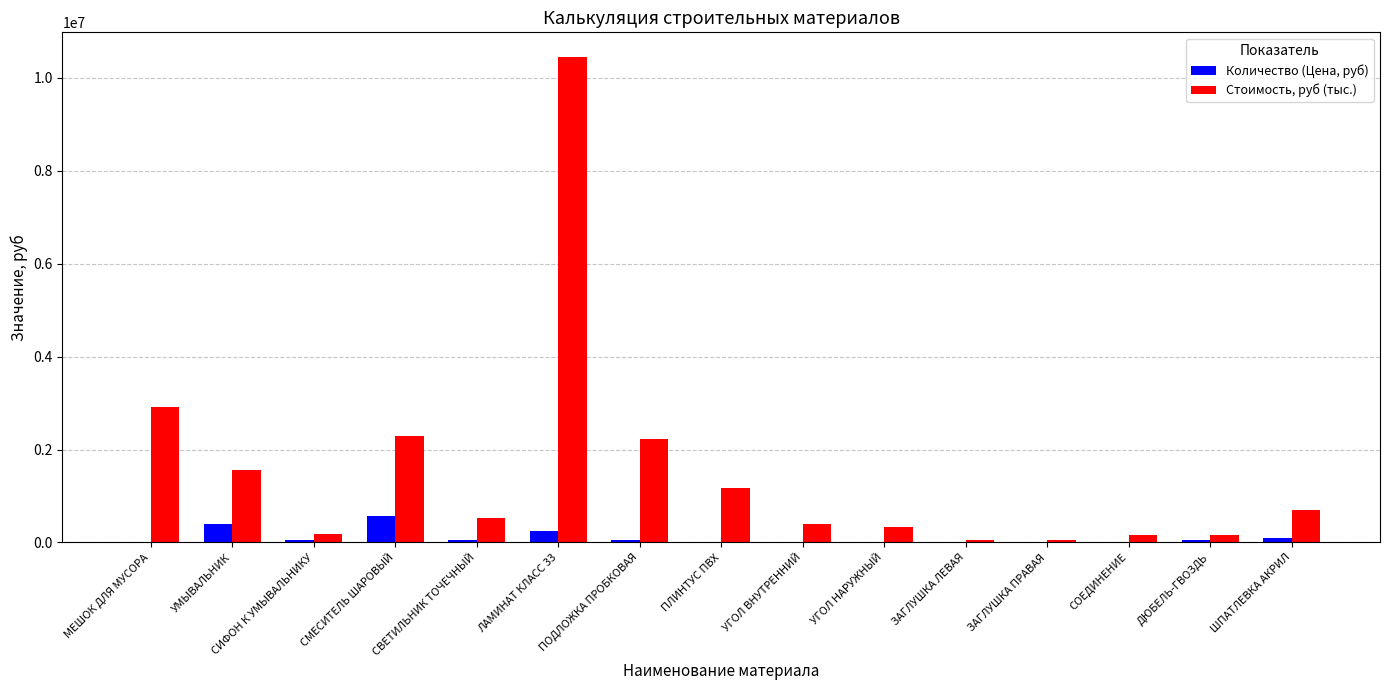

How many data points does each series have?

15